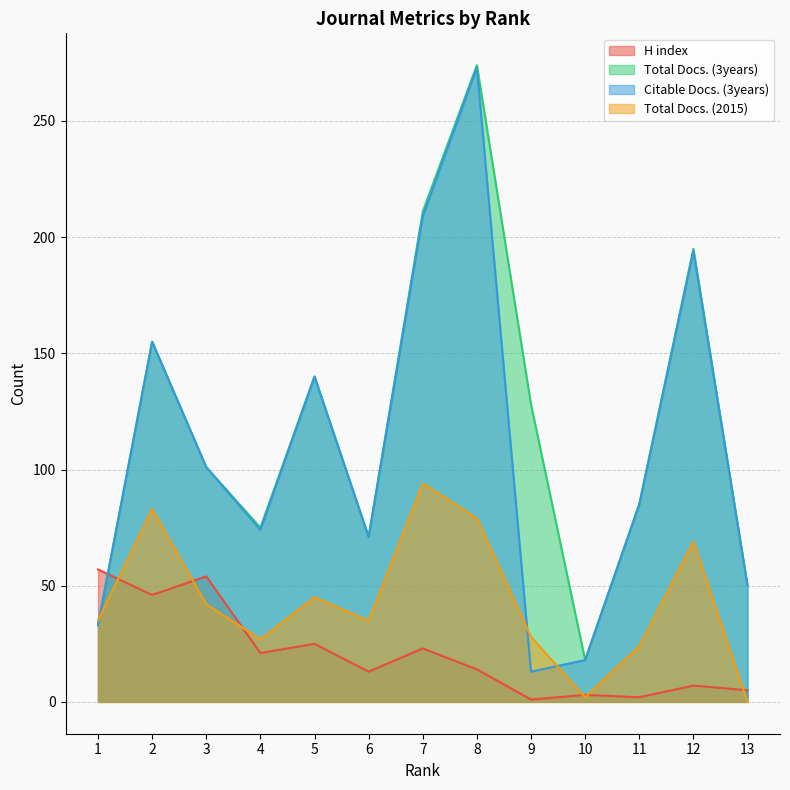

Where do H index and Citable Docs. (3years) first cross each other?

1 and 2